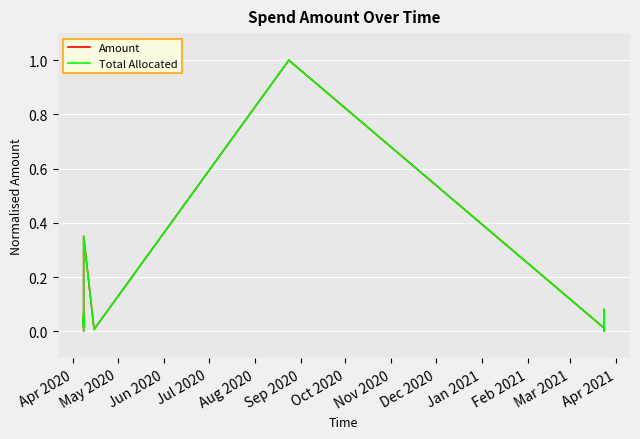

True or false: Total Allocated and Amount intersect in this chart.

False